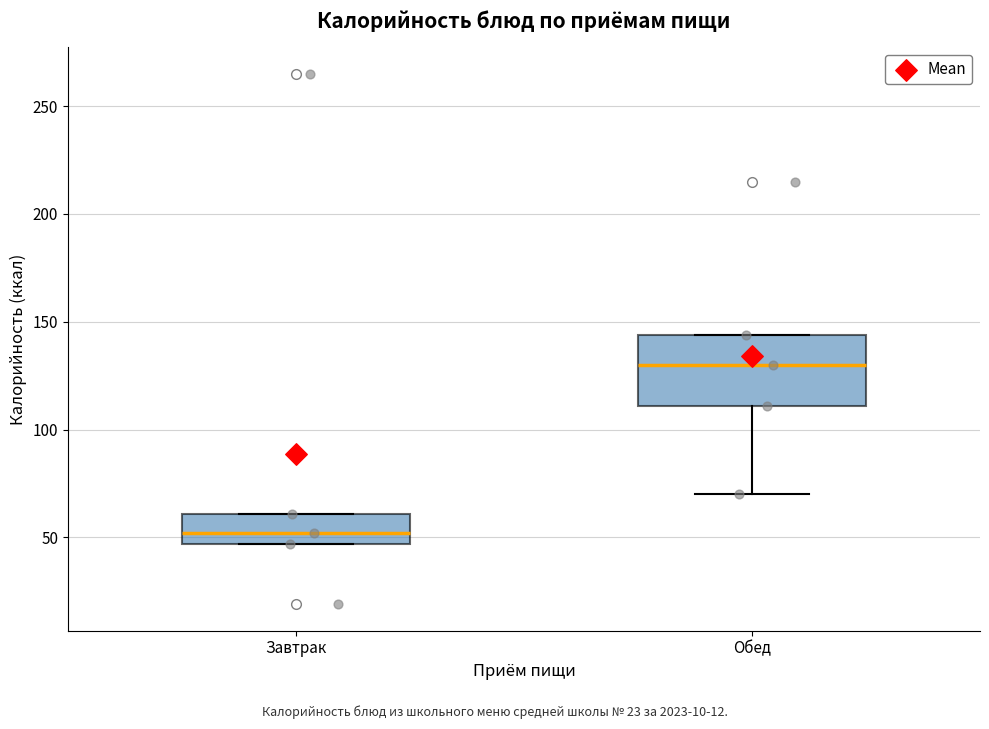

Reading left to right, transcribe this box plot: for each box, give where its median line is, the range the box spans, and where its two whiskers end, as read against the y-axis. The values are not printed on the chart, so give them approximately, as read against the axis.

Завтрак: median 50, box 45 to 60, whiskers 45 to 60
Обед: median 130, box 110 to 145, whiskers 70 to 145